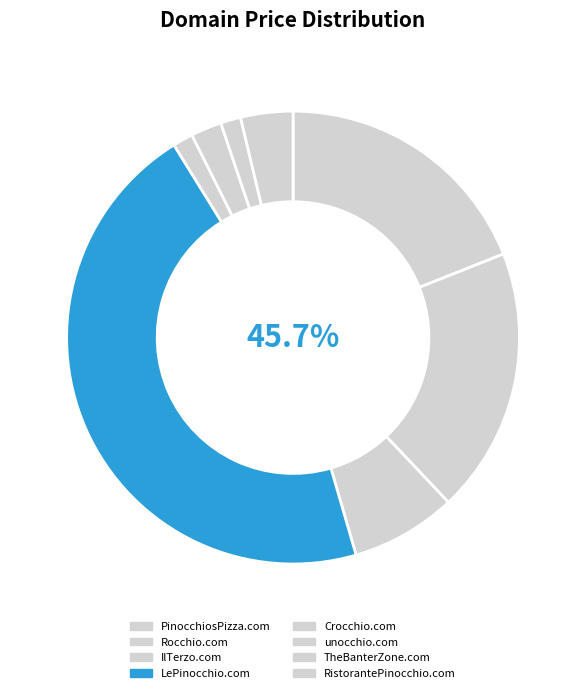

What is the smallest slice in the pie chart?

Crocchio.com